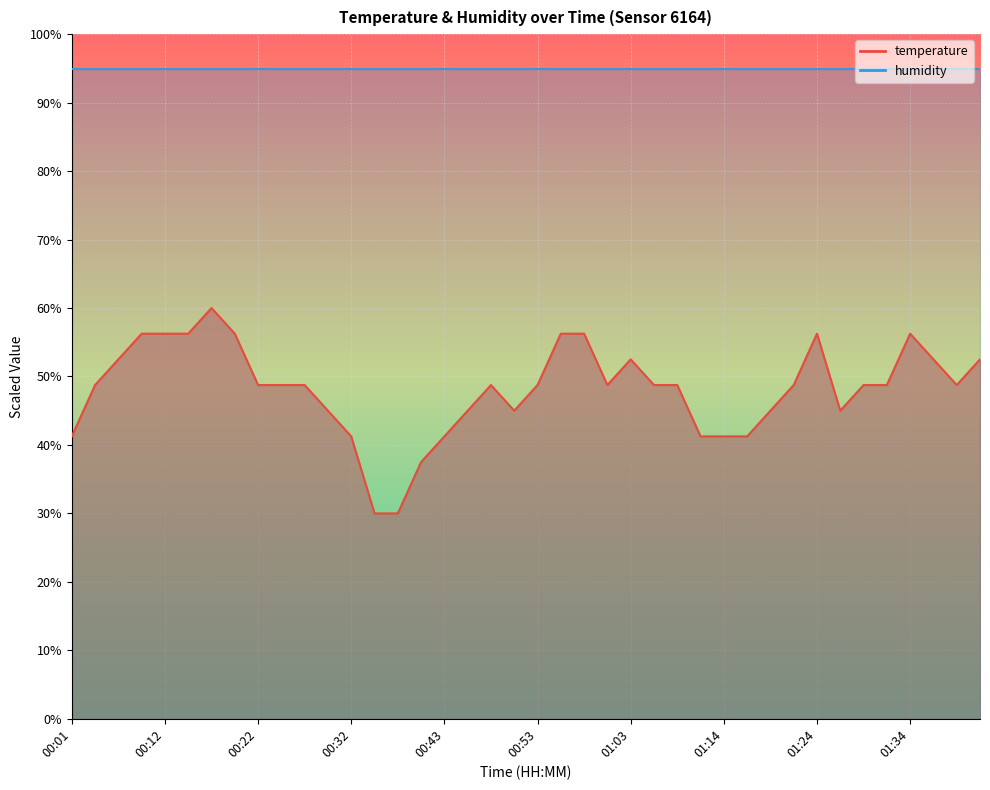

Between 00:17 and 01:29, which is larger?

00:17